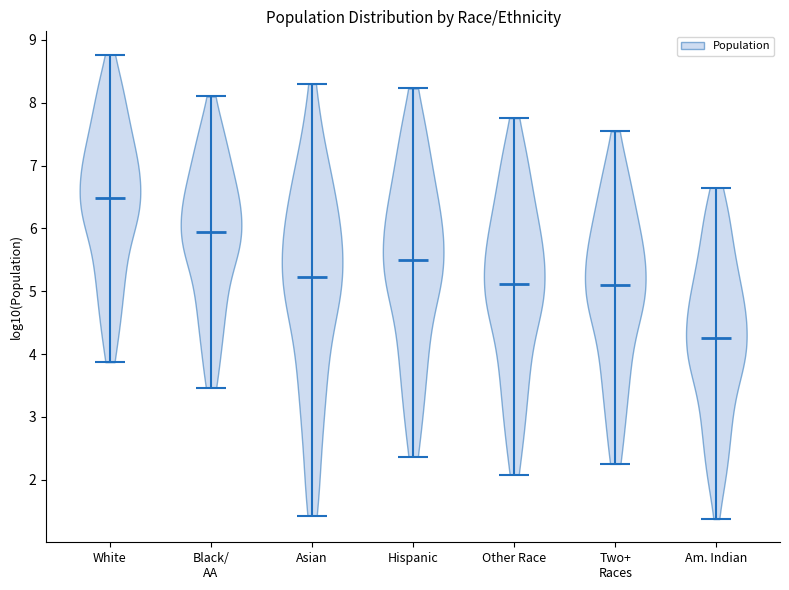

What is the lowest point the violin for Hispanic reaches on the y-axis? The values are not printed on the chart, so give them approximately, as read against the axis.

2.4